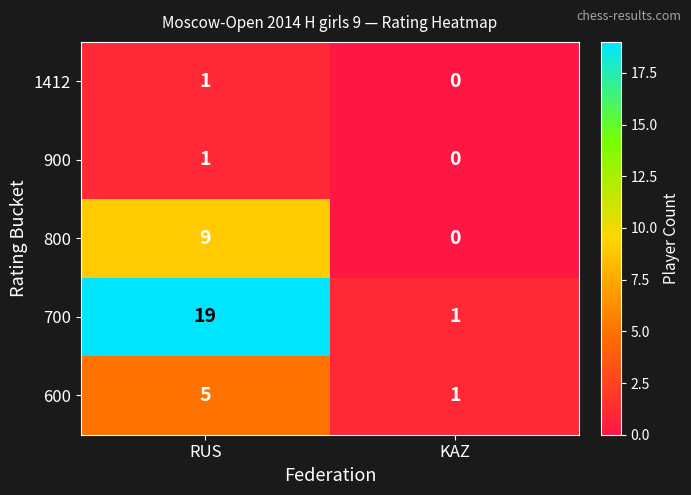

How many distinct data groups are displayed?

5